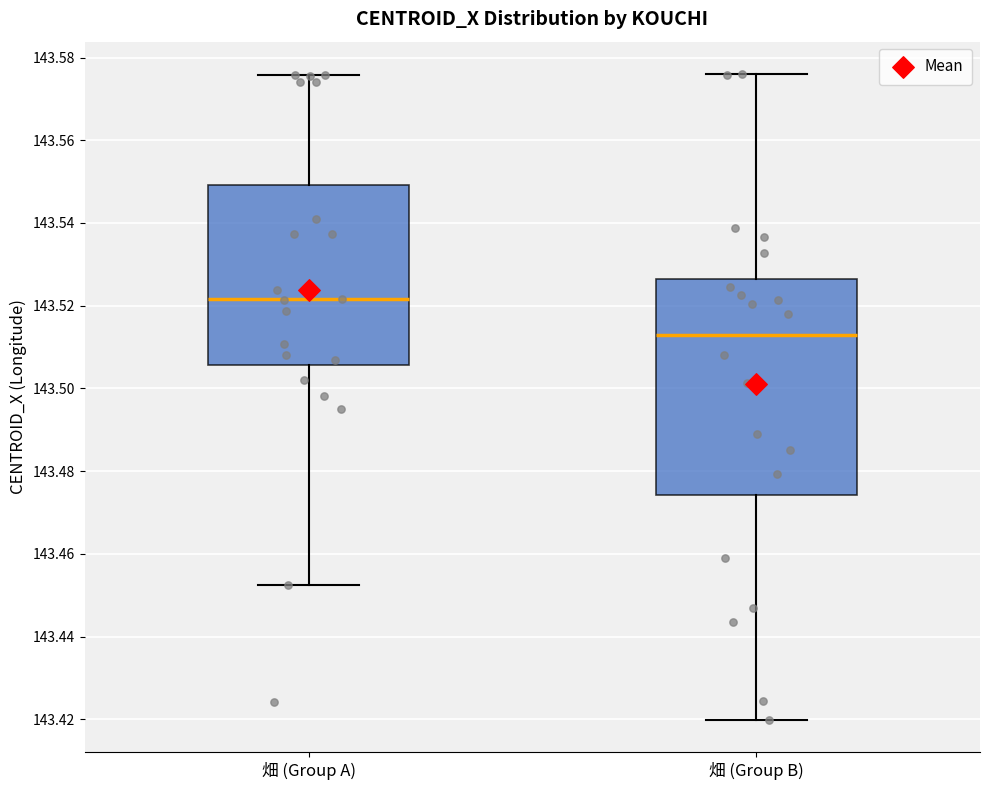

Reading left to right, read every box against the y-axis: the position of its median line, the range the box covers, and the ends of its whiskers. The values are not printed on the chart, so give them approximately, as read against the axis.

畑 (Group A): median 143.522, box 143.506 to 143.550, whiskers 143.452 to 143.576
畑 (Group B): median 143.514, box 143.474 to 143.526, whiskers 143.420 to 143.576